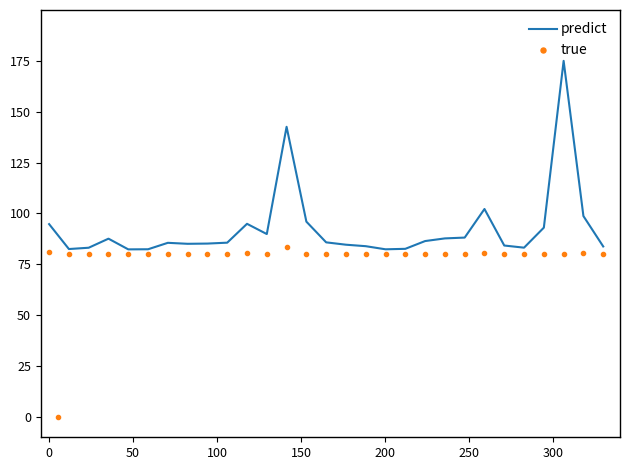

In predict, how many points are higher than both neighbors (excluding endpoints)?

6